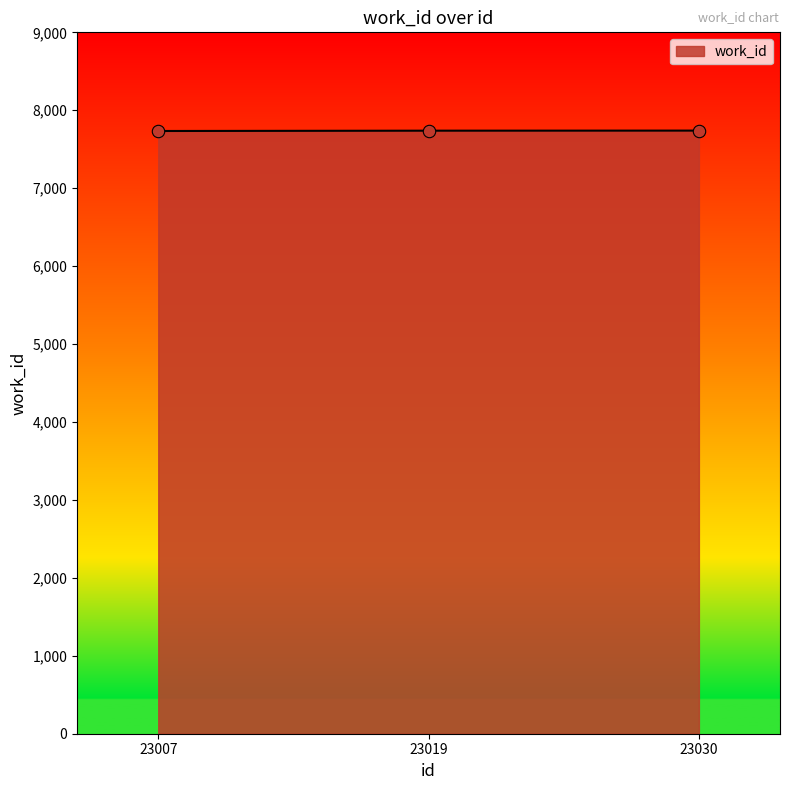

What is the change in value from 23019 to 23030?

+1